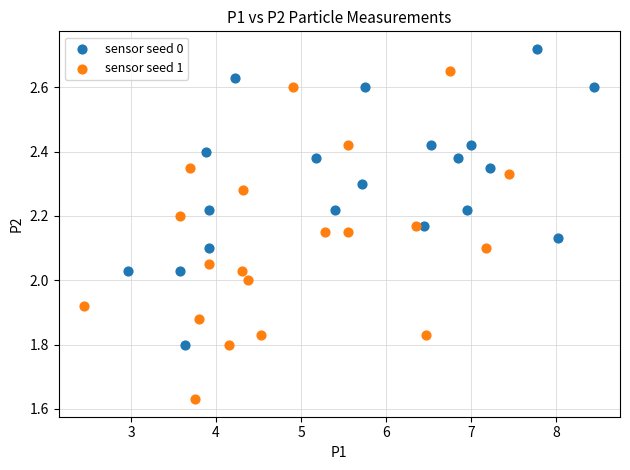

What are all the series names shown in the legend?

sensor seed 0, sensor seed 1